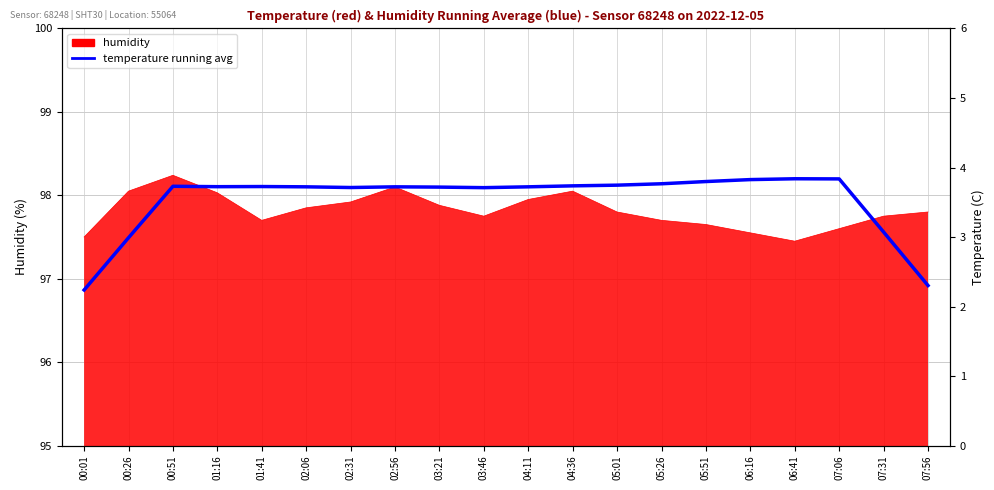

What is the greatest value displayed?

3.8